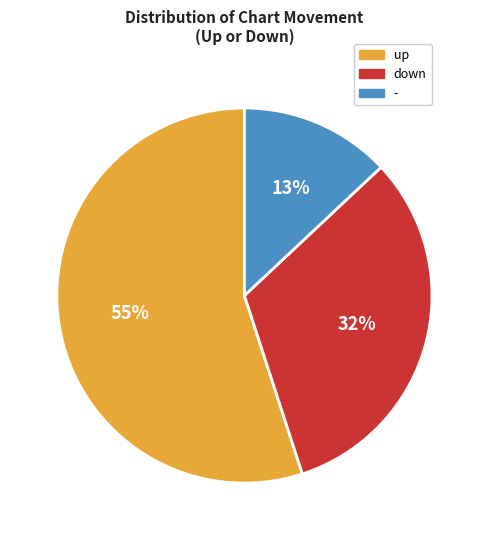

What is the majority slice?

up